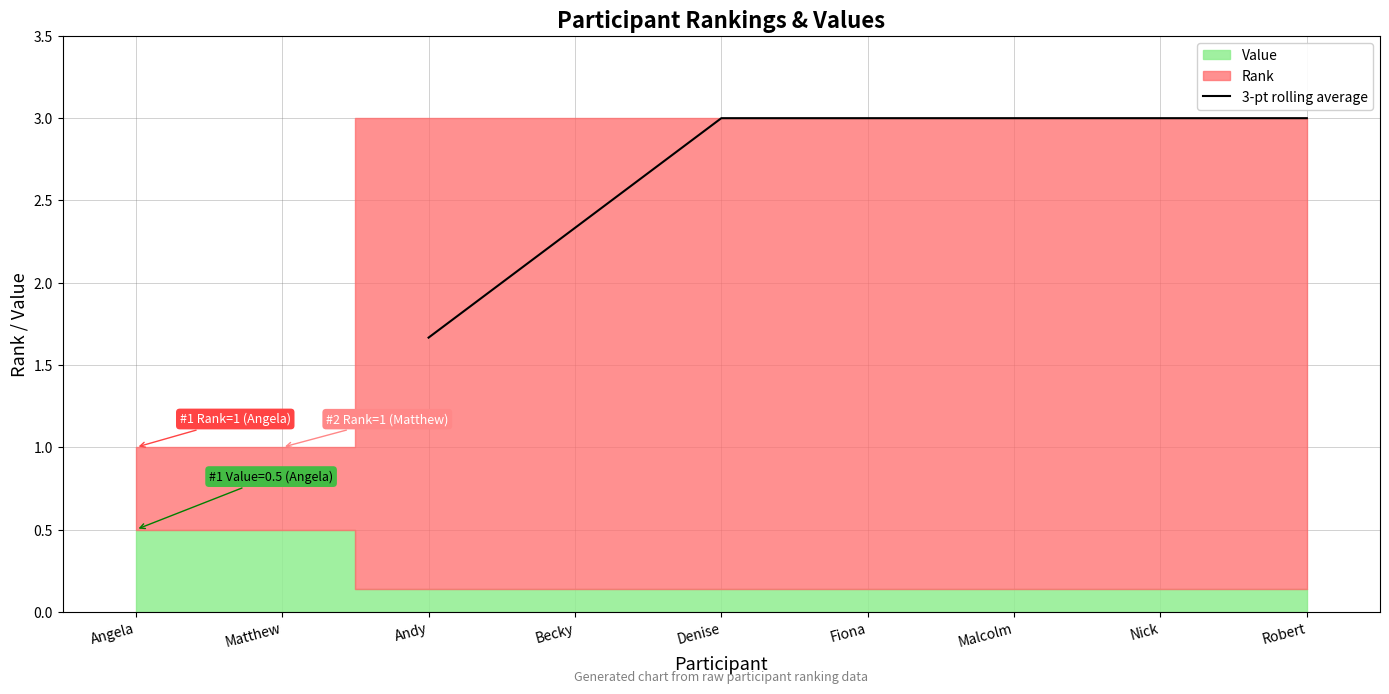

The value of 3-pt rolling average at Andy is 1.0. True or false?

False